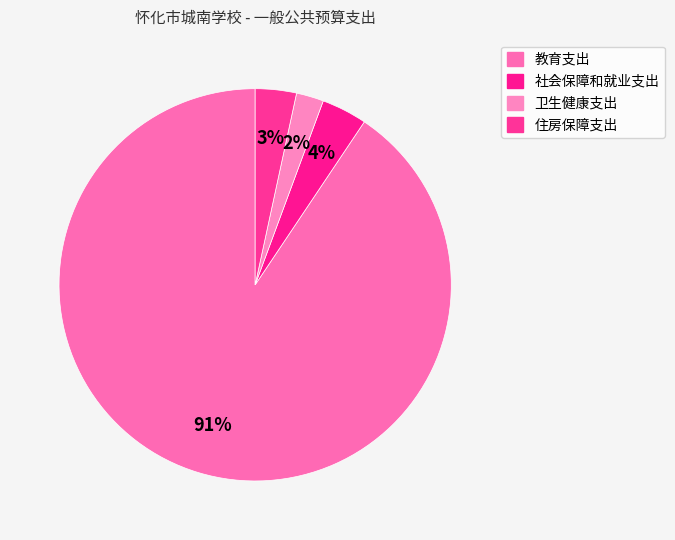

Is there any slice that represents more than half of the pie?

Yes